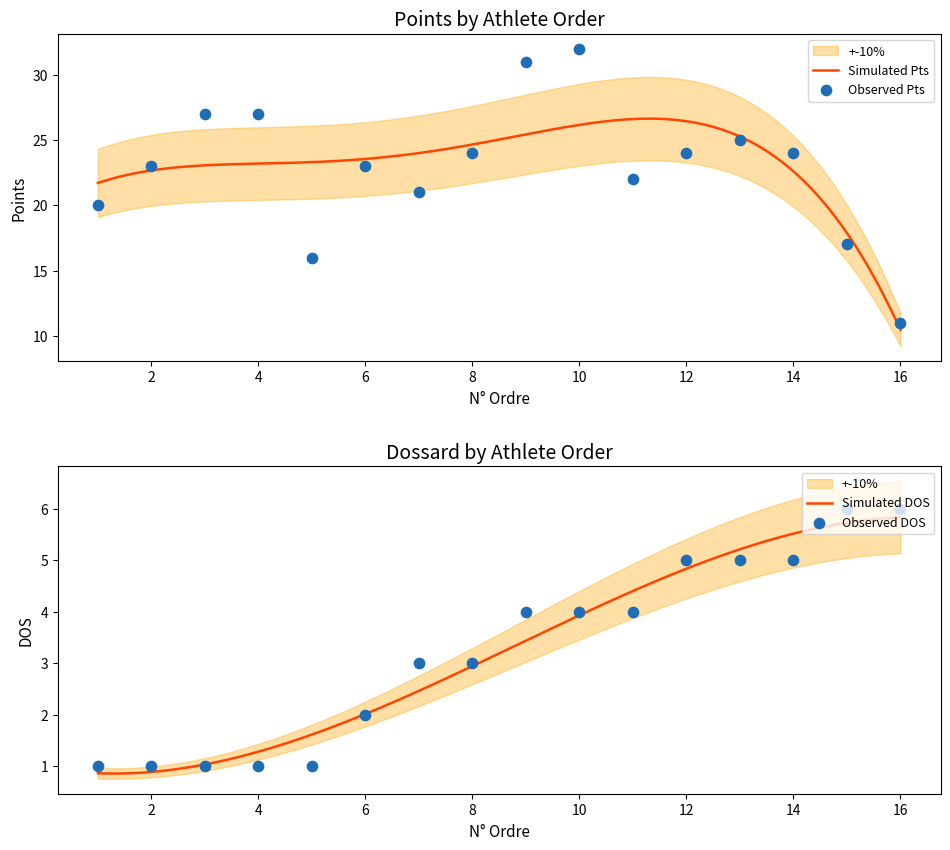

What is the total value across all series at 2?

24